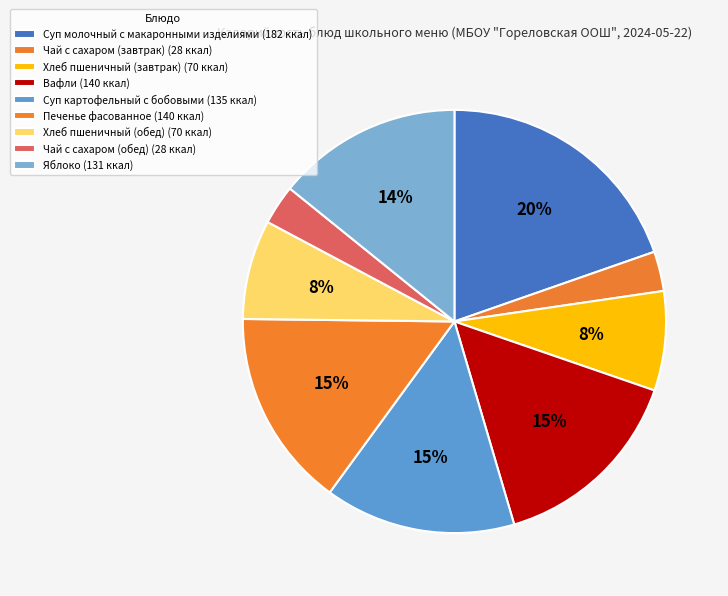

How many slices are in this pie chart?

9